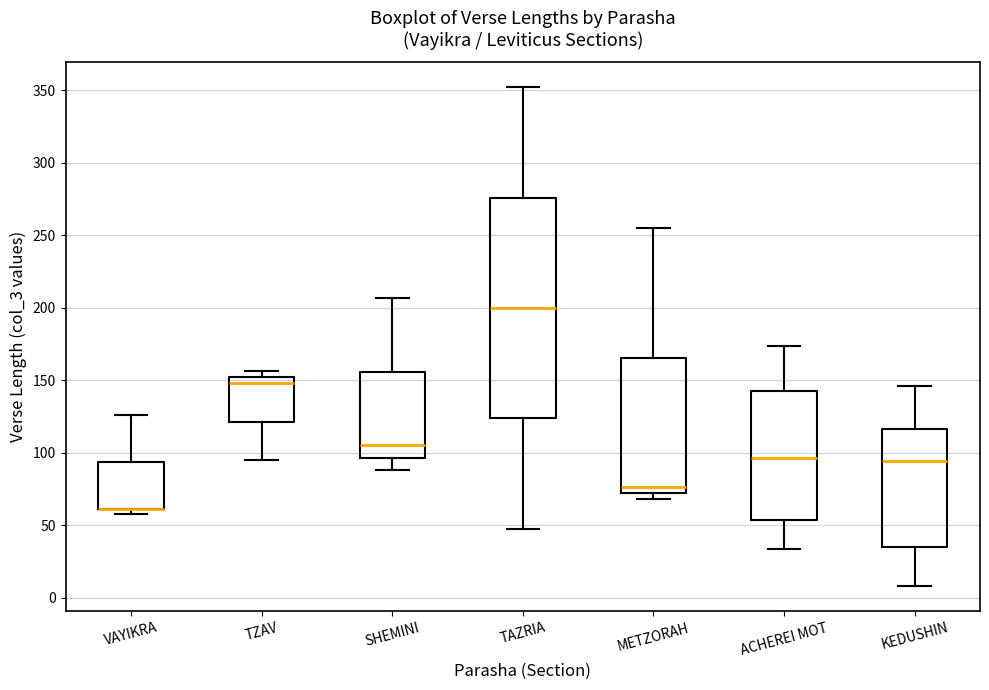

Reading left to right, read every box against the y-axis: the position of its median line, the range the box covers, and the ends of its whiskers. The values are not printed on the chart, so give them approximately, as read against the axis.

VAYIKRA: median 60 (drawn on the box's lower edge), box 60 to 95, whiskers 60 (just below the box's lower edge) to 125
TZAV: median 150, box 120 to 155, whiskers 95 to 155 (just above the box's upper edge)
SHEMINI: median 105, box 95 to 155, whiskers 90 to 205
TAZRIA: median 200, box 125 to 275, whiskers 50 to 350
METZORAH: median 75, box 70 to 165, whiskers 70 (just below the box's lower edge) to 255
ACHEREI MOT: median 95, box 55 to 140, whiskers 35 to 175
KEDUSHIN: median 95, box 35 to 115, whiskers 10 to 145